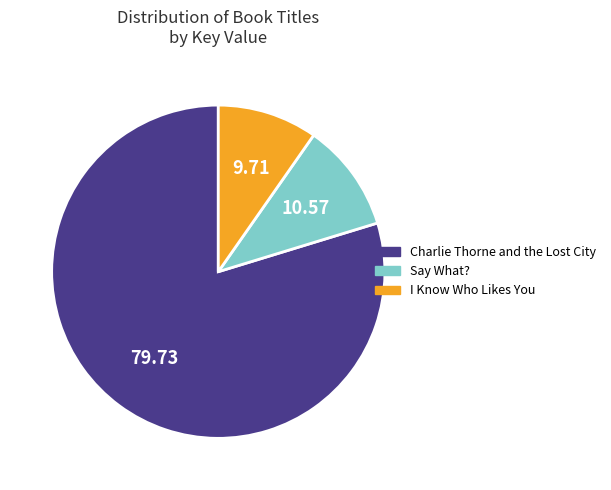

How many segments does this pie chart have?

3